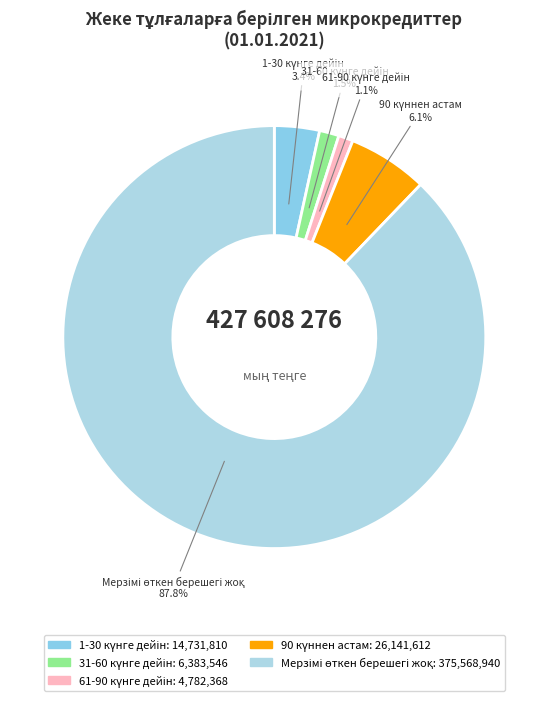

Is there a majority slice in this chart?

Yes